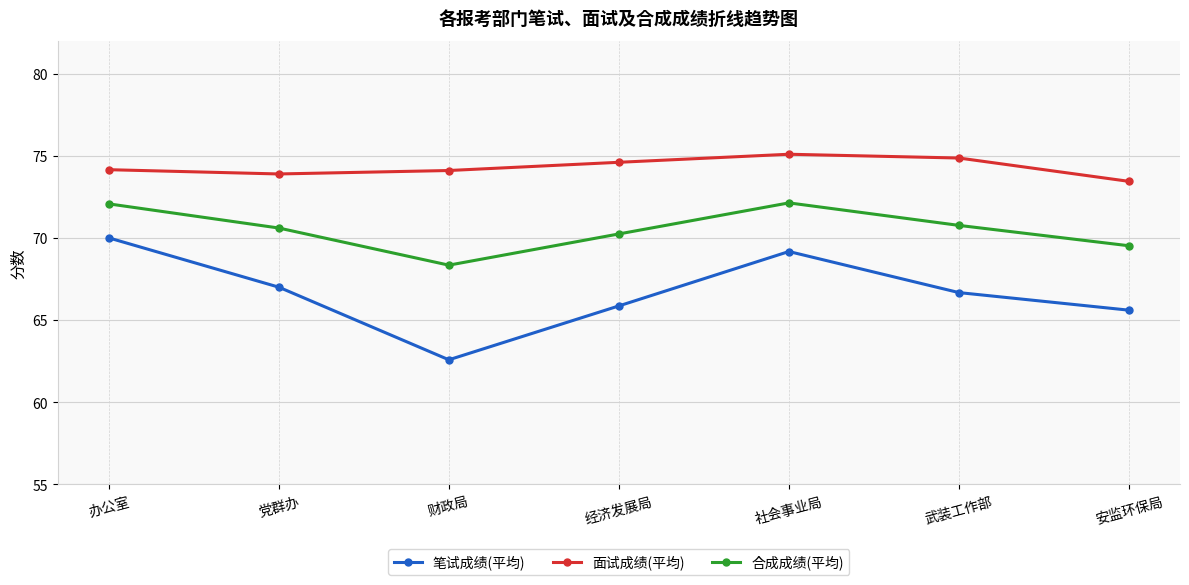

True or false: 面试成绩(平均) has more than 2 points higher than both neighbors.

False